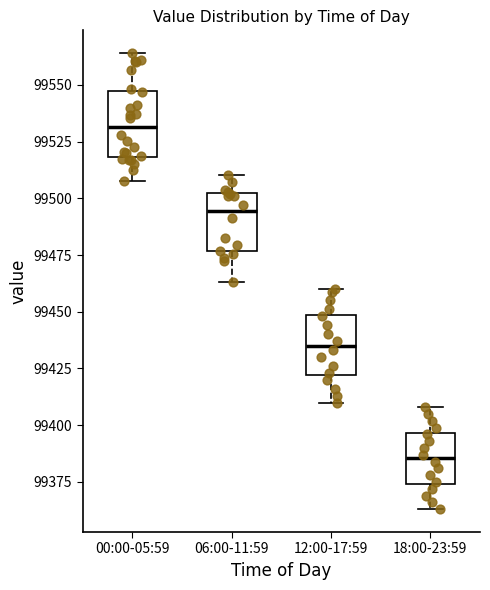

Which box's median line is the highest?

00:00-05:59